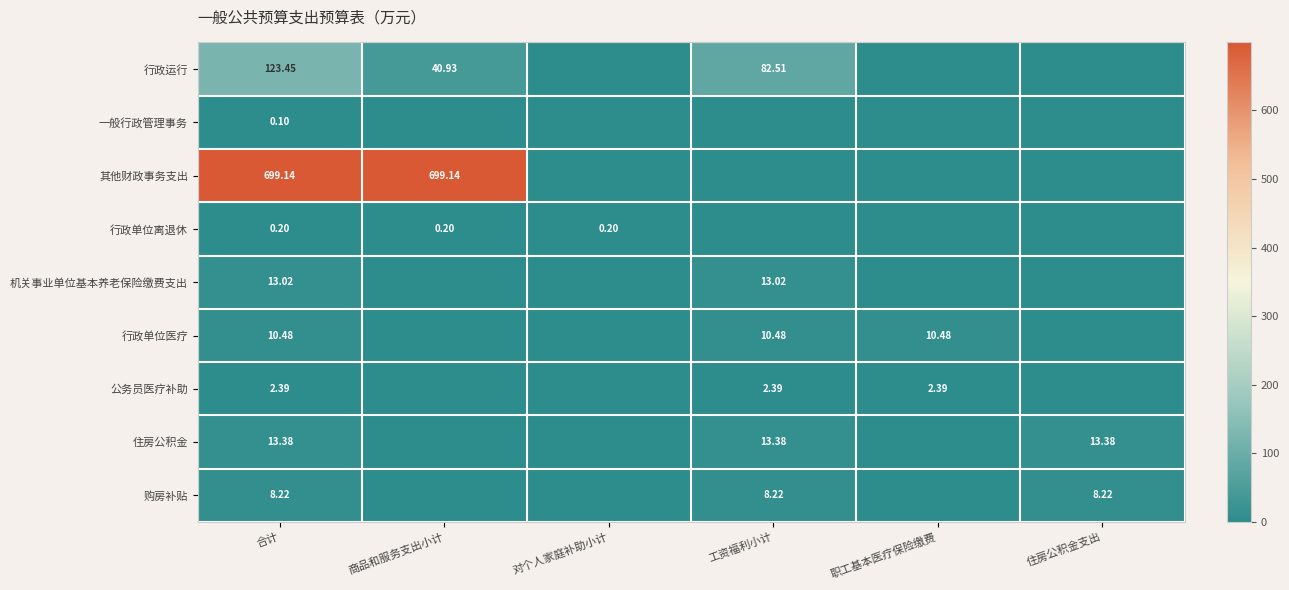

Is the value of 购房补贴 at 合计 greater than the value of 一般行政管理事务 at 合计?

Yes